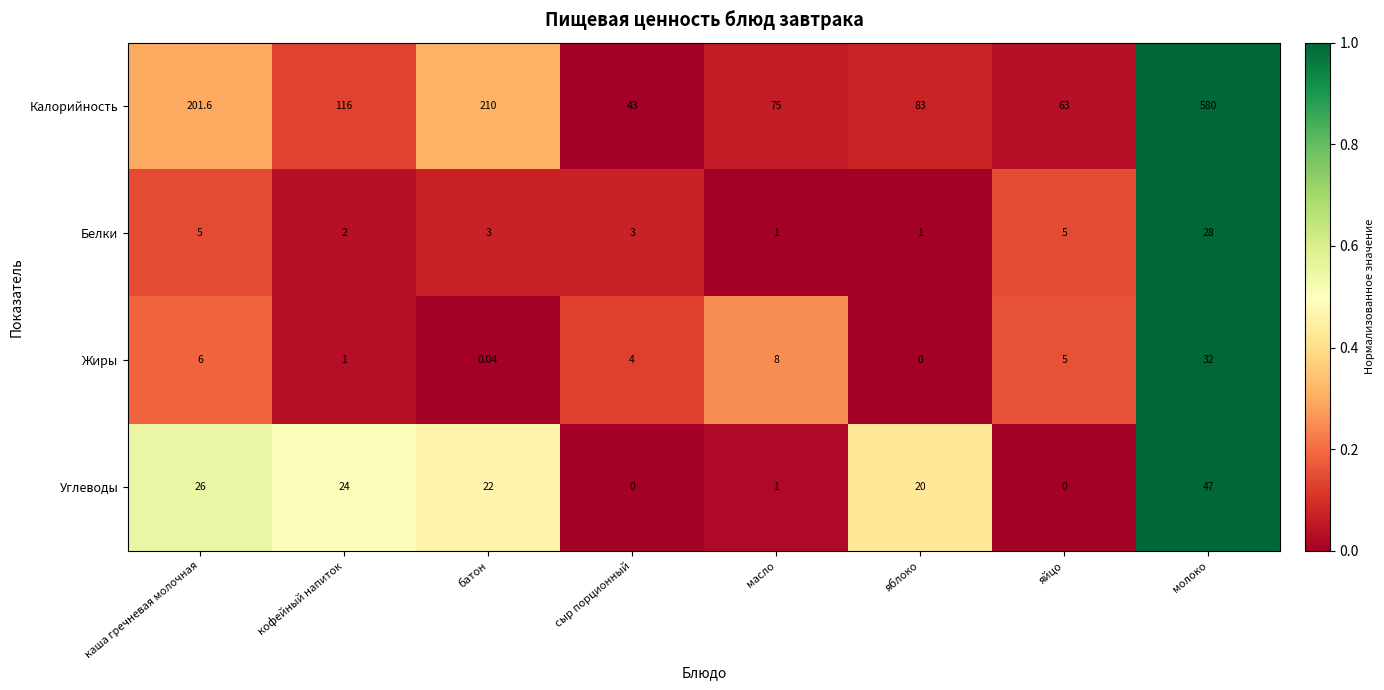

At which category does the chart reach its peak across all series?

молоко